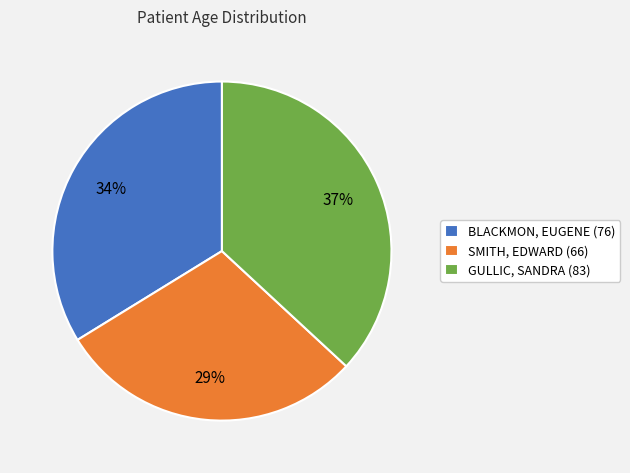

What is the ratio of the value at GULLIC, SANDRA (83) to the value at BLACKMON, EUGENE (76)?

1.1